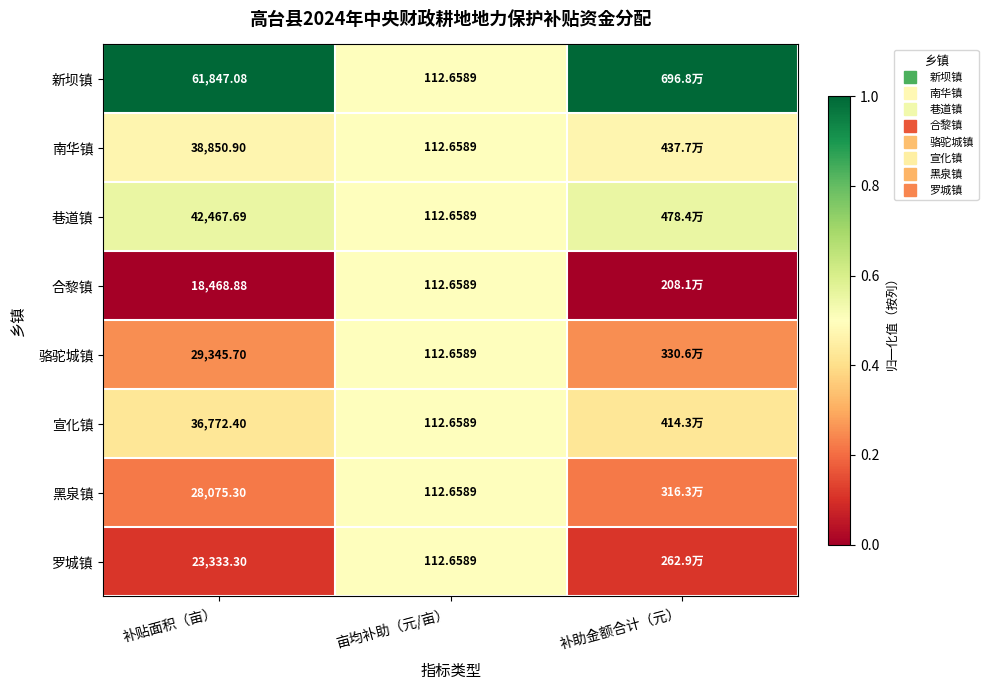

Count the number of data series in this chart.

8